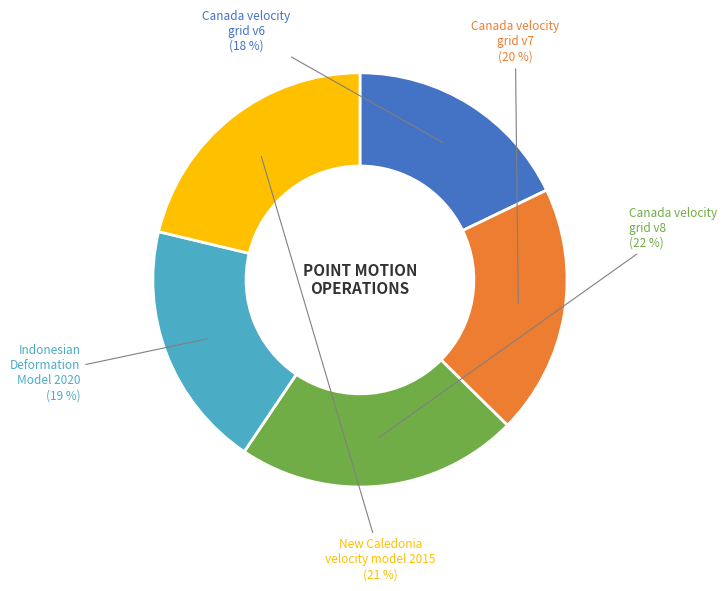

What percentage is the Canada velocity grid v8 slice, to the nearest percent?

22%